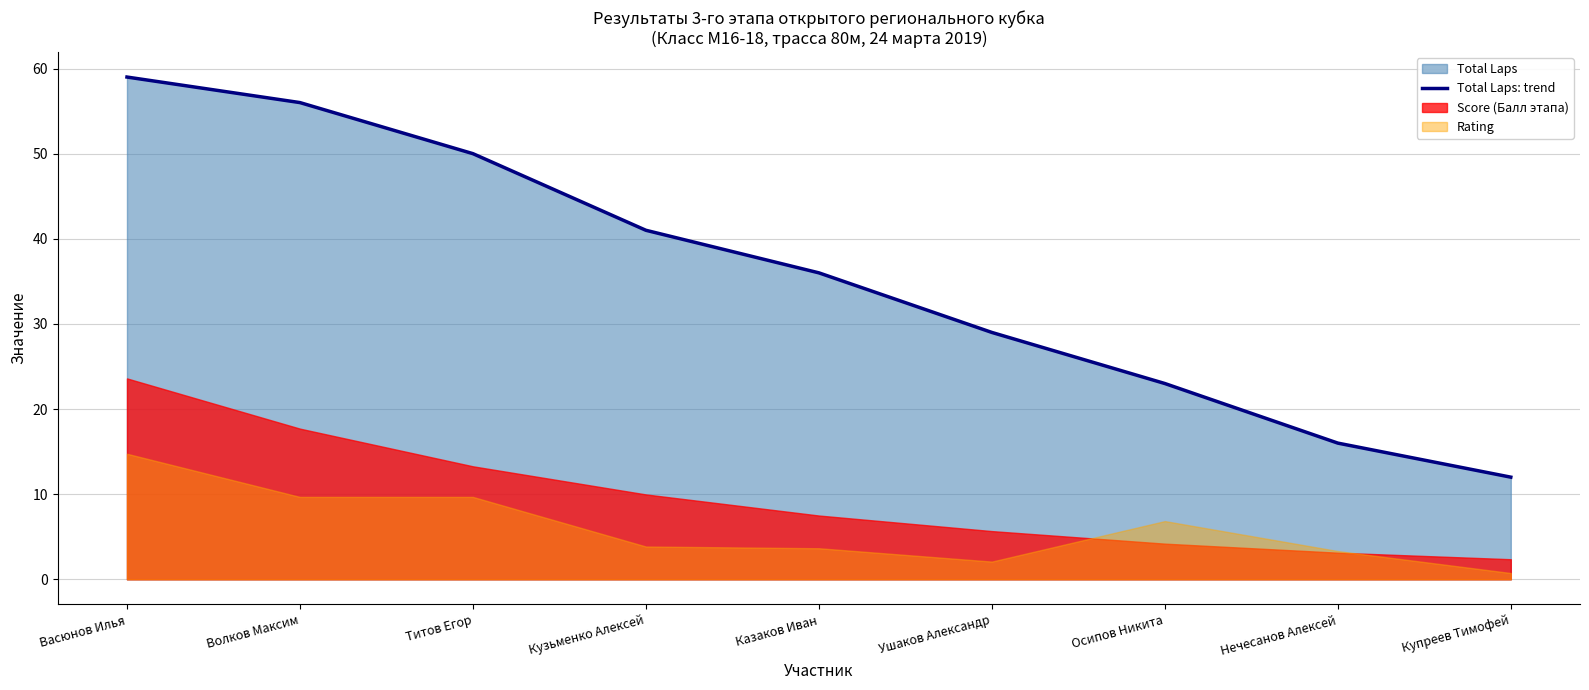

What position from the right is Нечесанов Алексей?

2